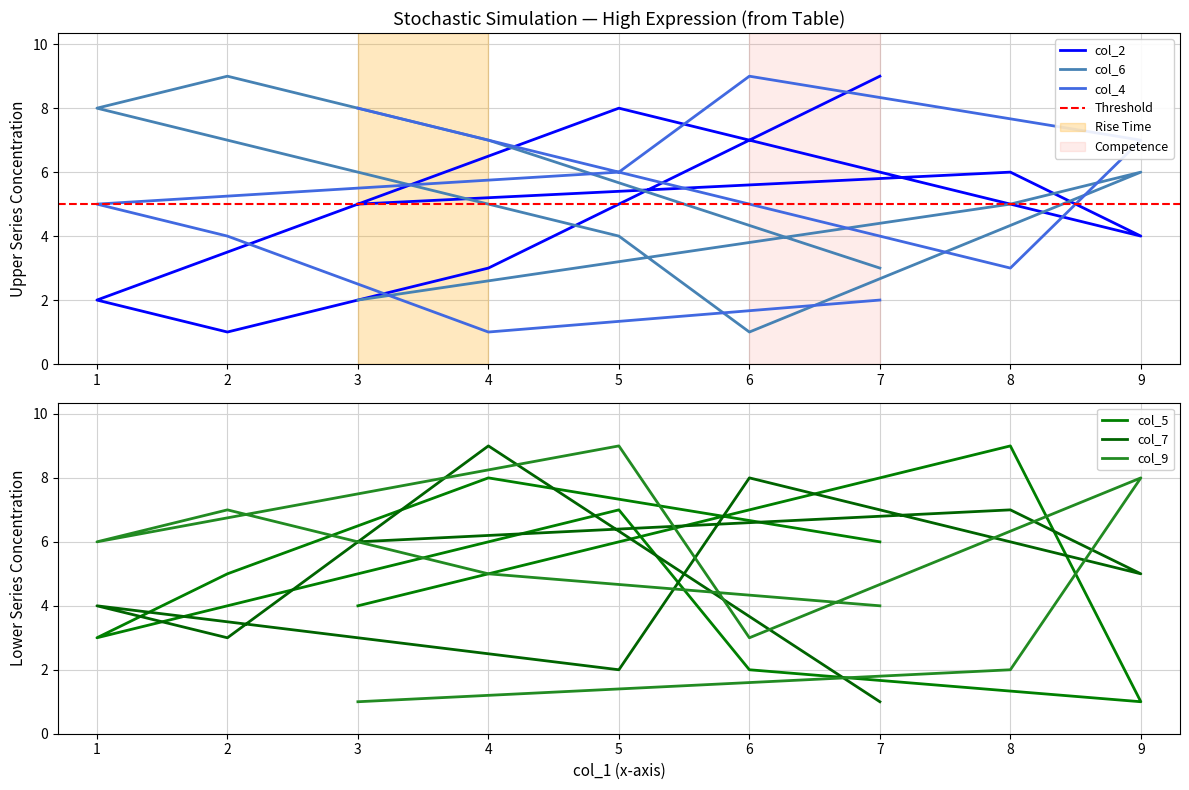

What is the difference between the second highest and minimum values in the col_6 series?

7